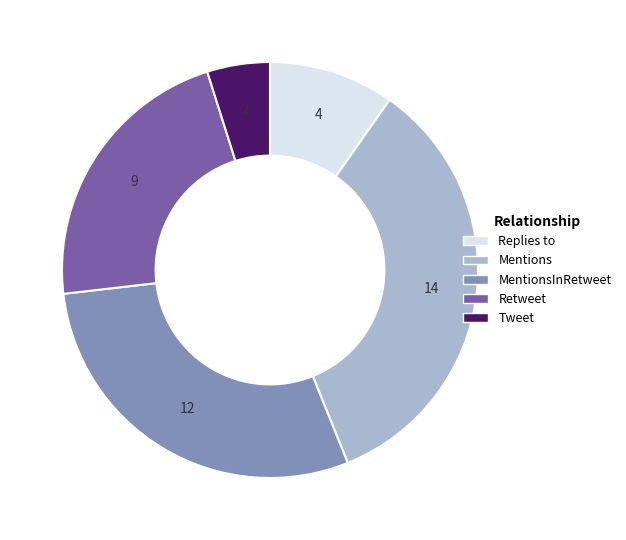

Approximately how many times larger is the value at MentionsInRetweet compared to Tweet?

6.0